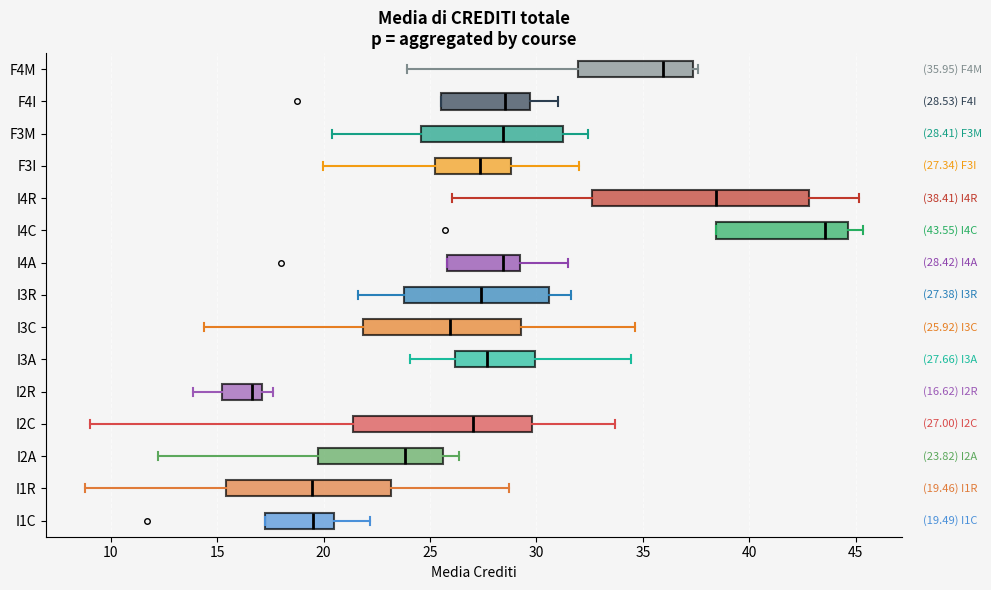

Which box's median line is the furthest to the right?

I4C